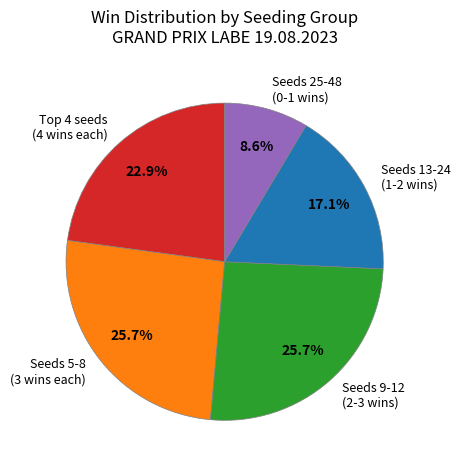

What is the smallest slice in the pie chart?

Seeds 25-48 (0-1 wins)